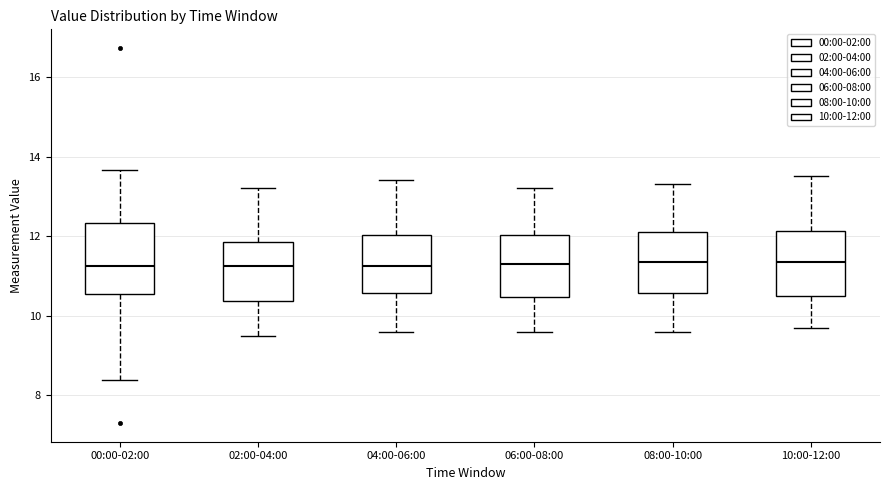

Reading left to right, transcribe this box plot: for each box, give where its median line is, the range the box spans, and where its two whiskers end, as read against the y-axis. The values are not printed on the chart, so give them approximately, as read against the axis.

00:00-02:00: median 11.2, box 10.6 to 12.4, whiskers 8.4 to 13.6
02:00-04:00: median 11.2, box 10.4 to 11.8, whiskers 9.6 to 13.2
04:00-06:00: median 11.2, box 10.6 to 12.0, whiskers 9.6 to 13.4
06:00-08:00: median 11.4, box 10.4 to 12.0, whiskers 9.6 to 13.2
08:00-10:00: median 11.4, box 10.6 to 12.2, whiskers 9.6 to 13.4
10:00-12:00: median 11.4, box 10.6 to 12.2, whiskers 9.8 to 13.6